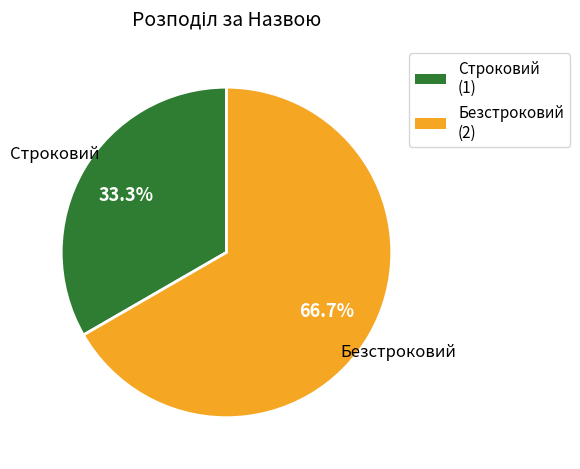

What is the largest slice in the pie chart?

Безстроковий